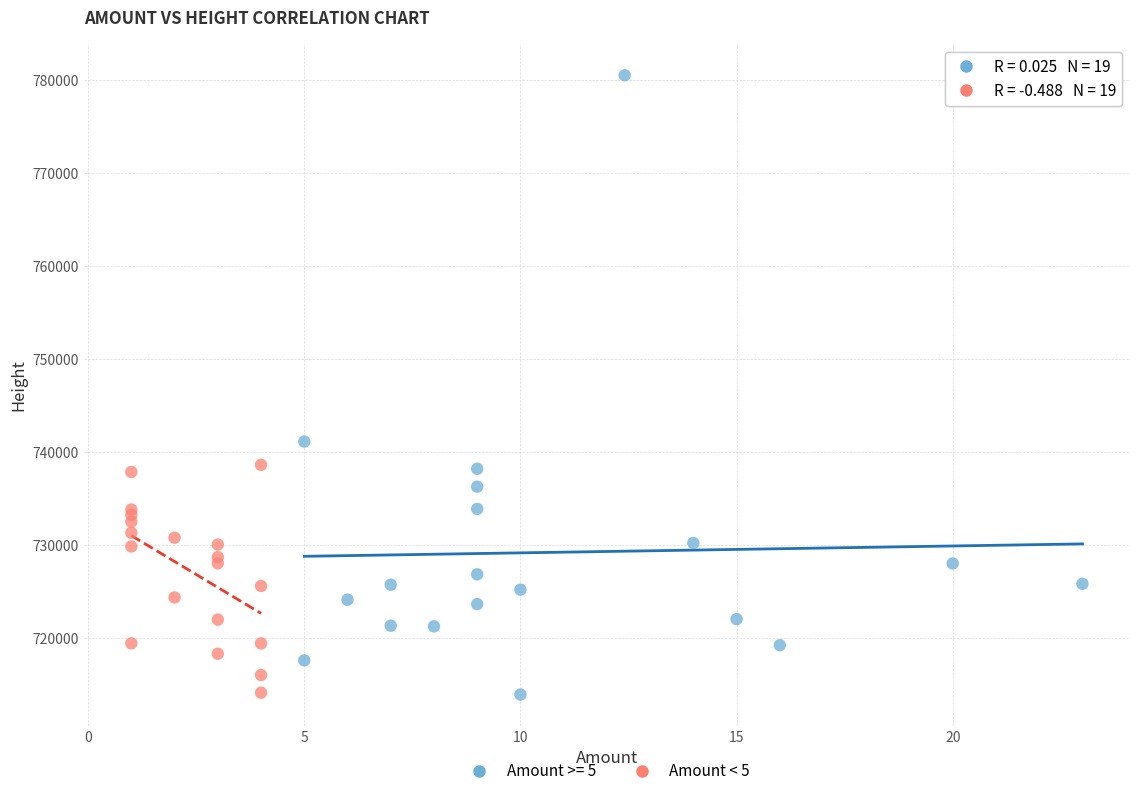

Which series has the largest Y range (max minus min)?

Amount >= 5